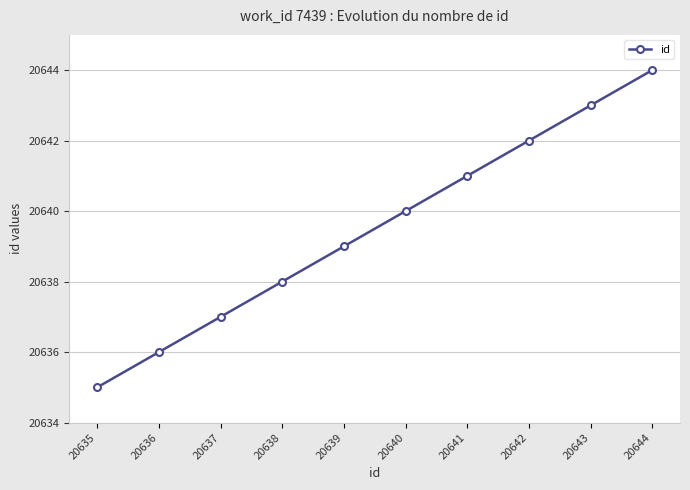

What is the value of the 1st point from the left?

20635